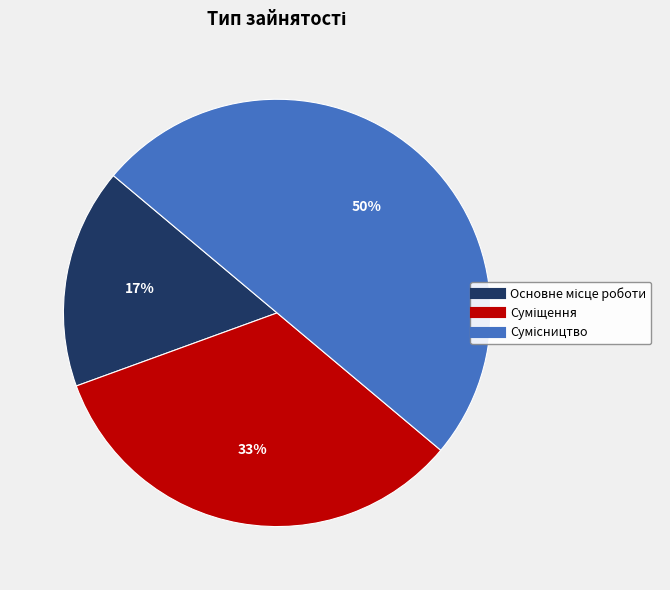

To the nearest percent, what is the average slice percentage?

33%